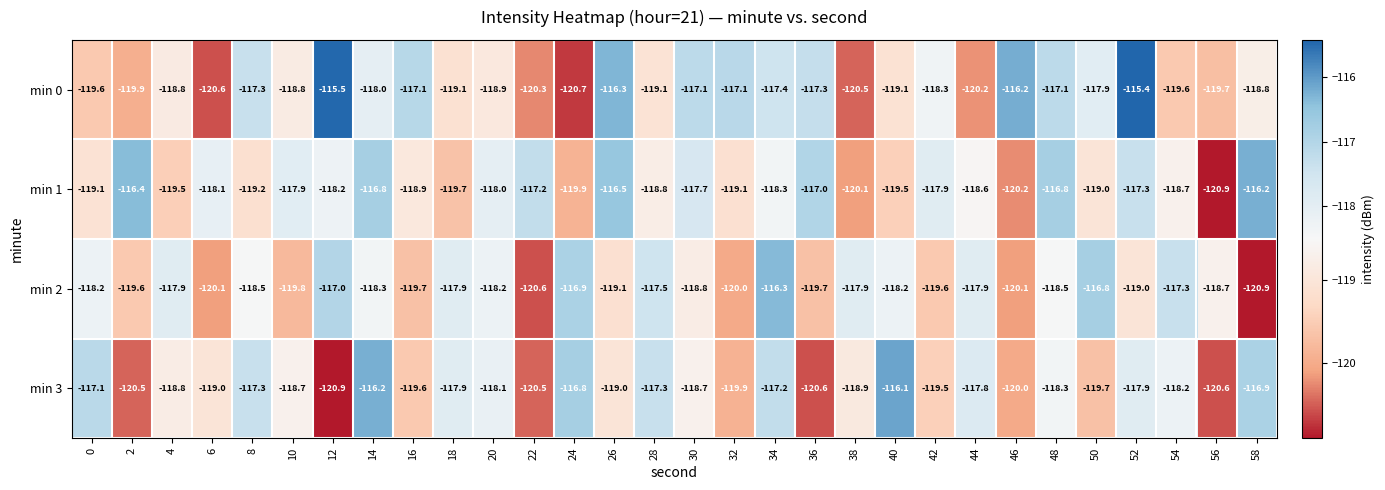

Rank the series at 12 from highest to lowest value.

min 0, min 2, min 1, min 3